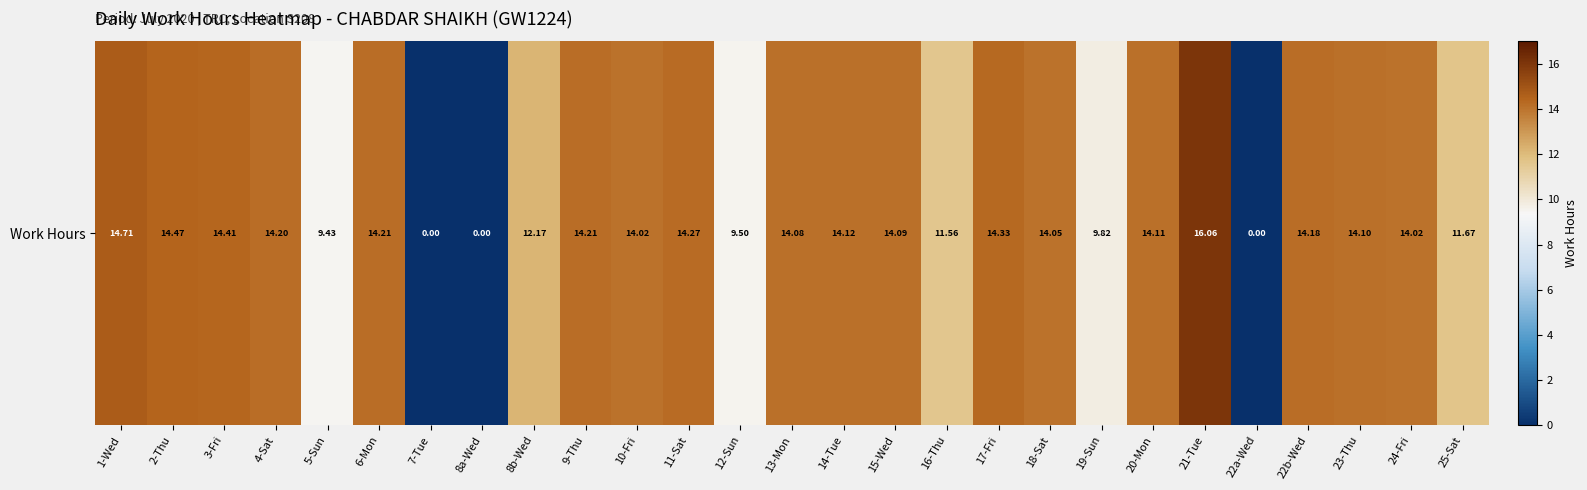

How many values exceed 14?

18